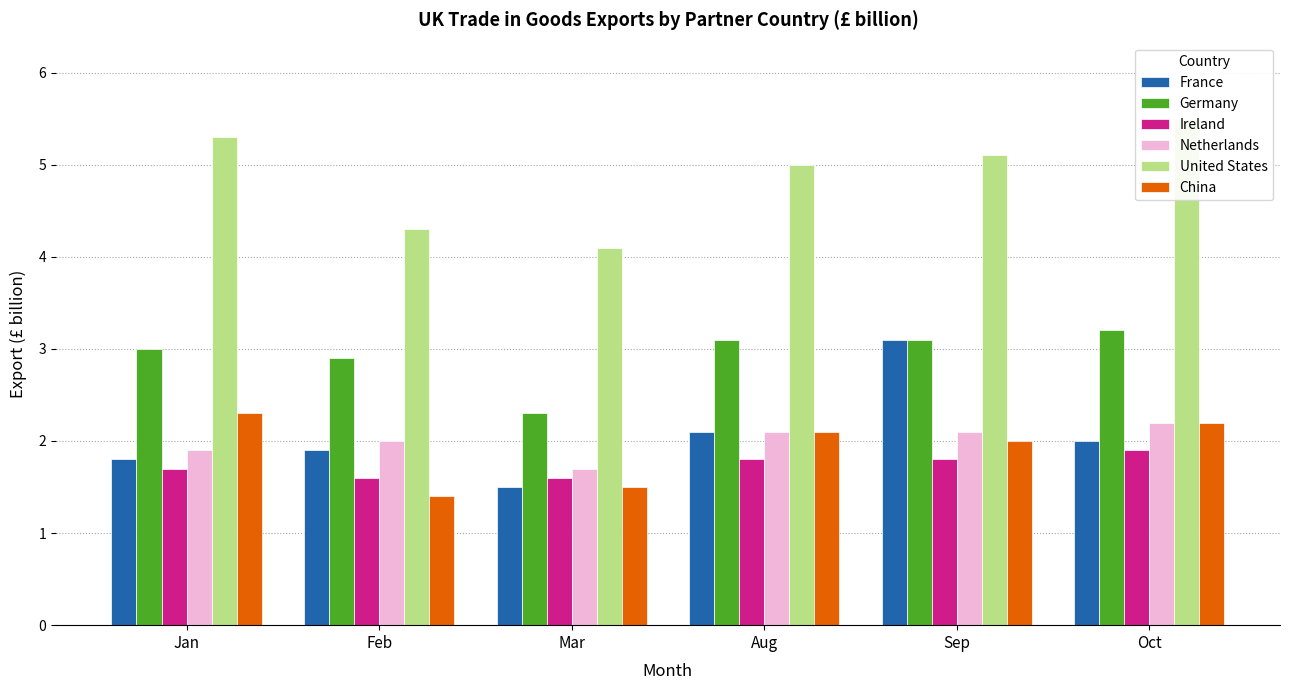

Read the China value at Sep.

2.0